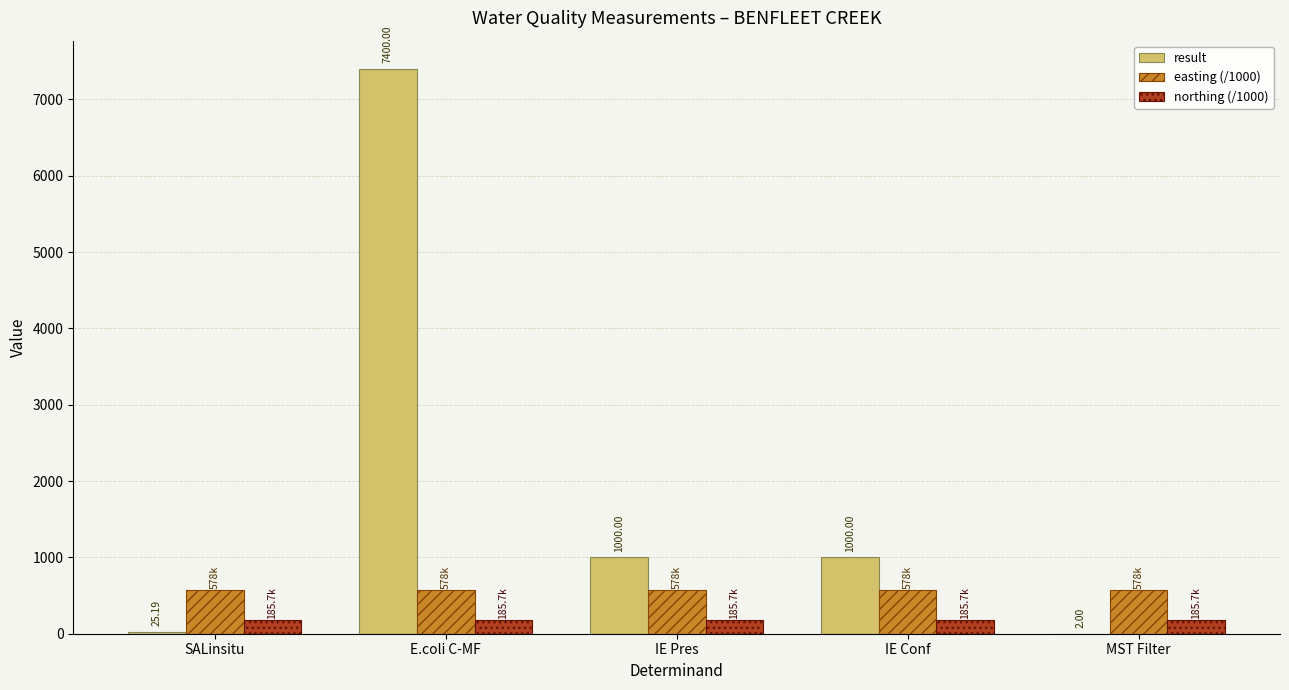

At which category is the sum across all series the highest?

E.coli C-MF